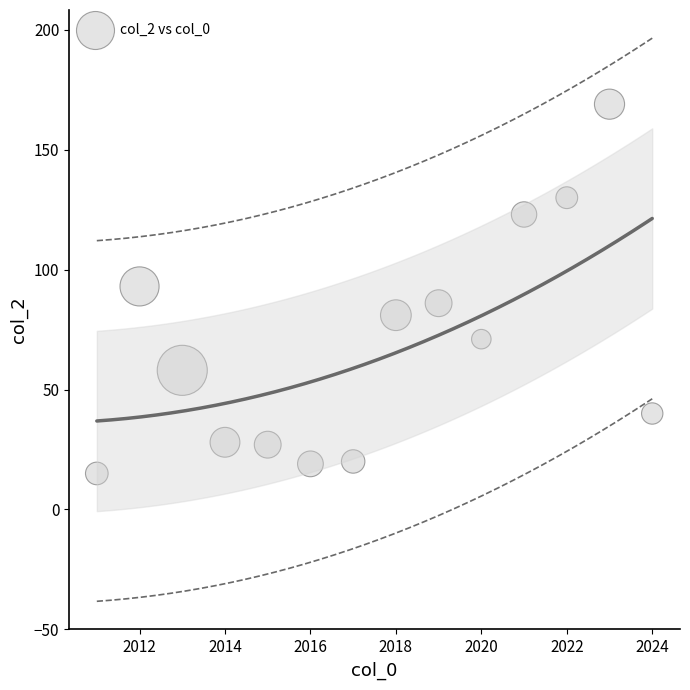

What is the range of Y values (max minus min)?

154